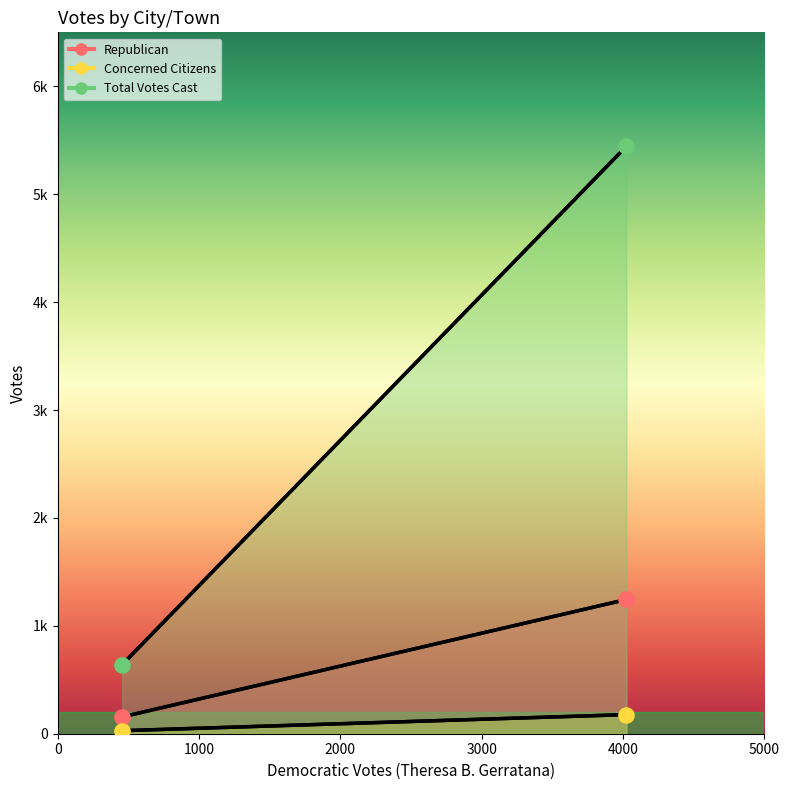

Which series has the largest Y range (max minus min)?

Total Votes Cast